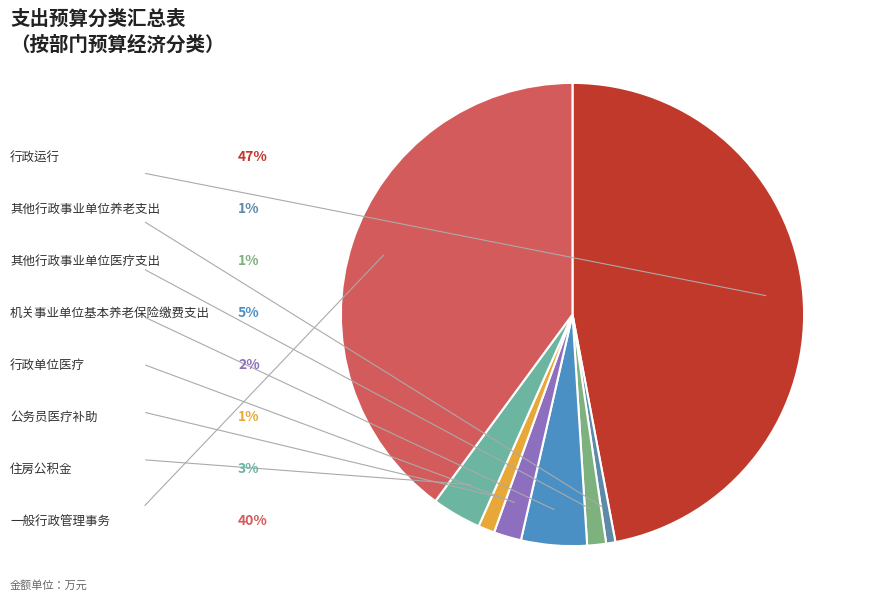

How many slices are in this pie chart?

8